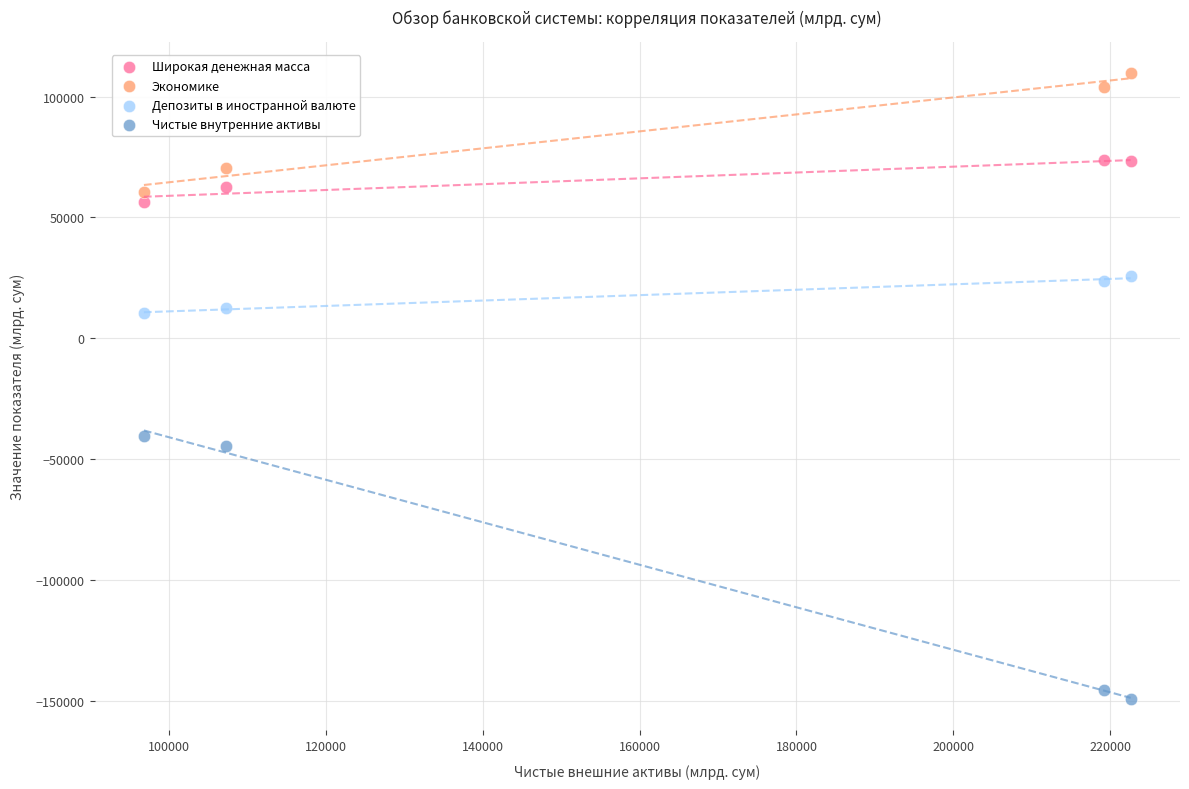

What is the X range (max minus min) for the scatter plot?

125883.9